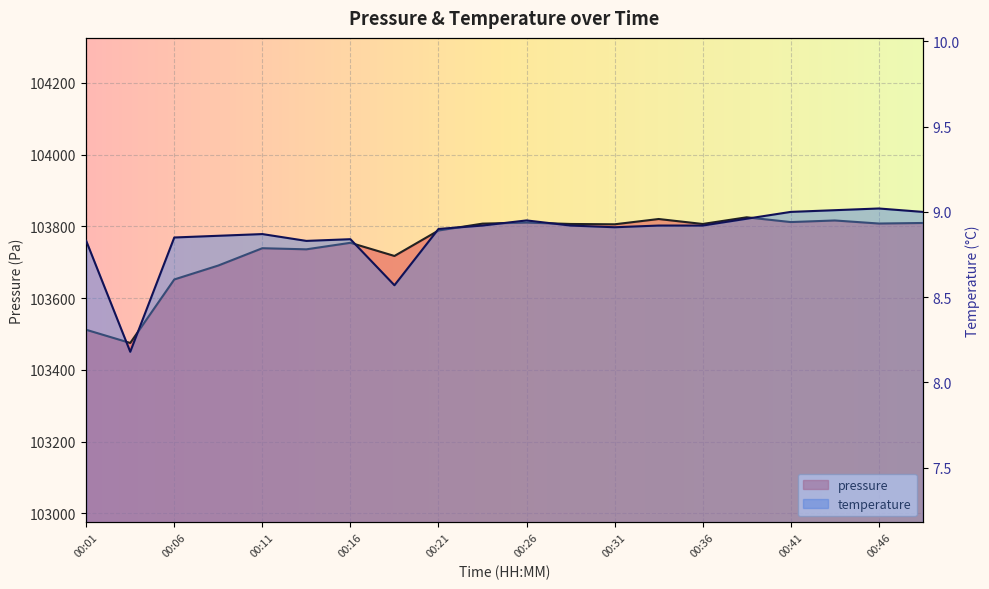

What is the maximum value for pressure?

103825.2